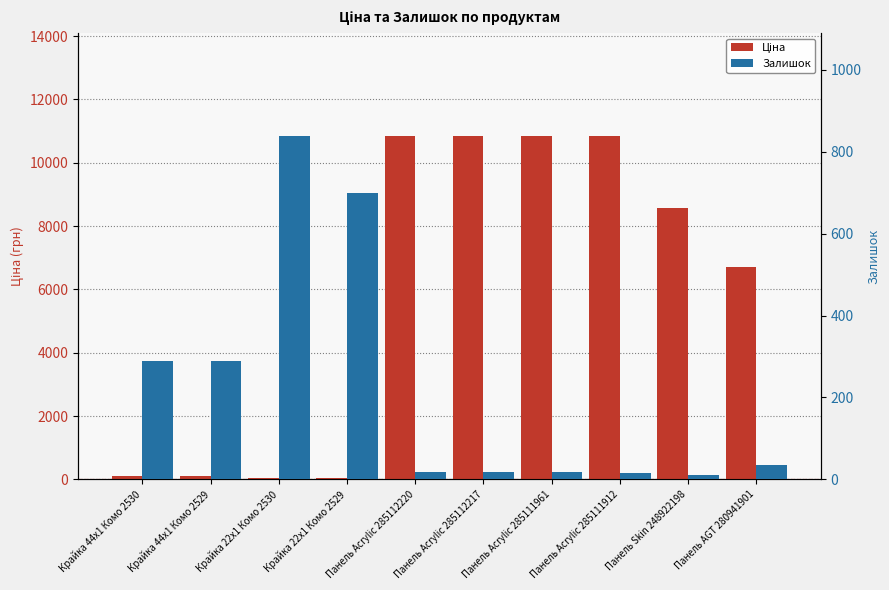

The value of Залишок at Панель Skin 248922198 is 2.9. True or false?

False